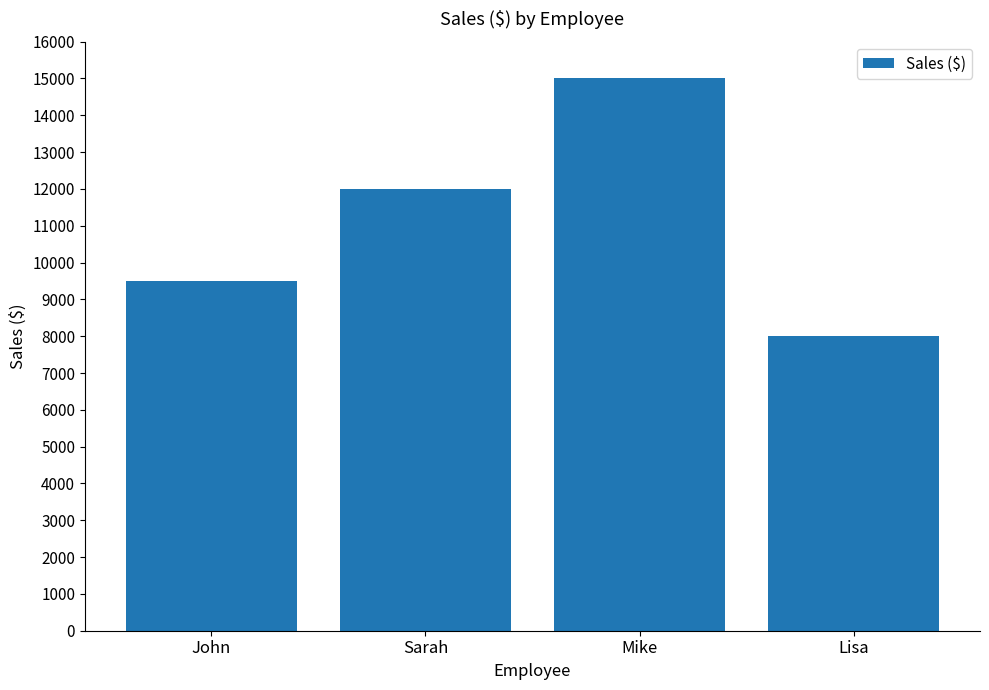

What is the change in value from Mike to Lisa?

-7000